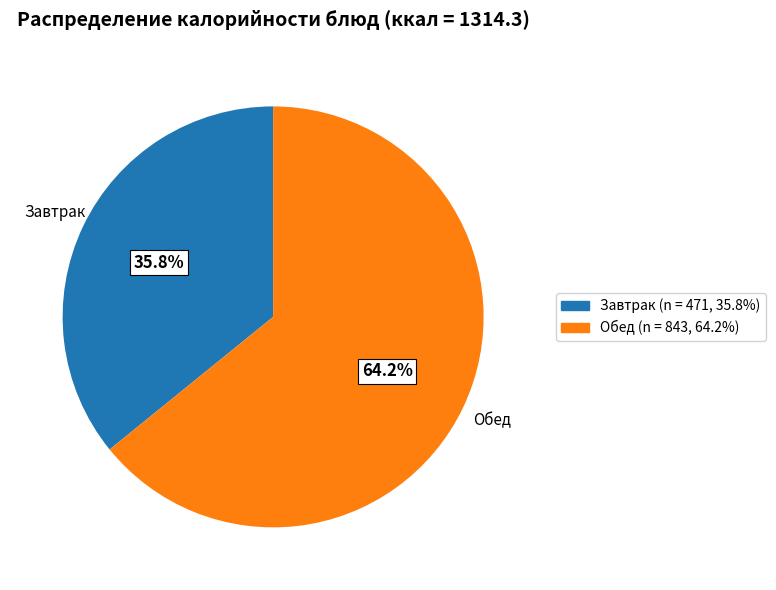

Is there any slice that represents more than half of the pie?

Yes